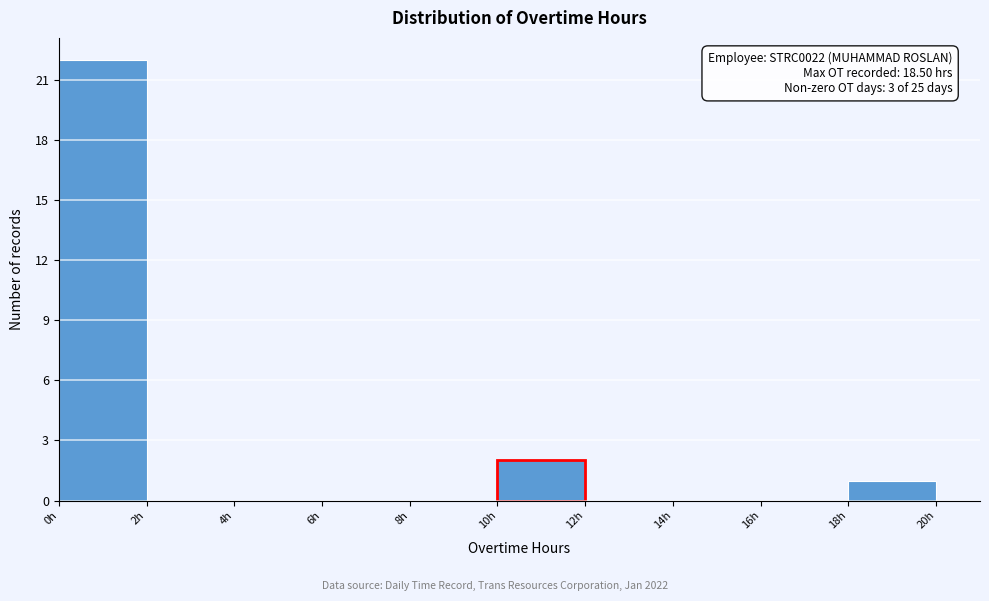

Over which range of the x-axis is the bar tallest?

0 to 2